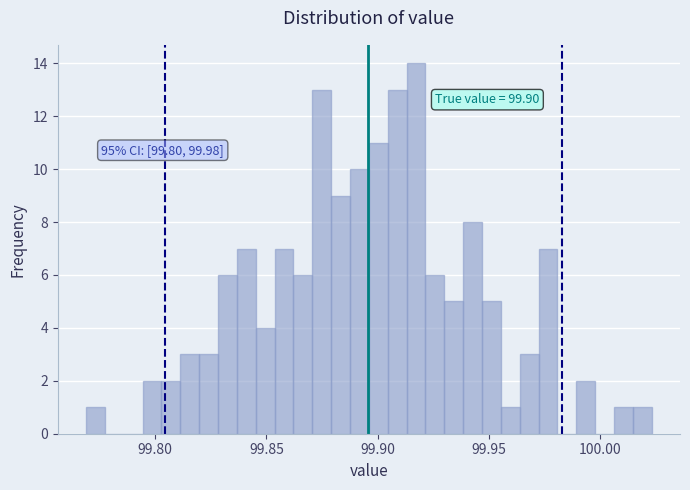

Read against the x-axis, roughly where is the centre of the tallest bar?

99.915